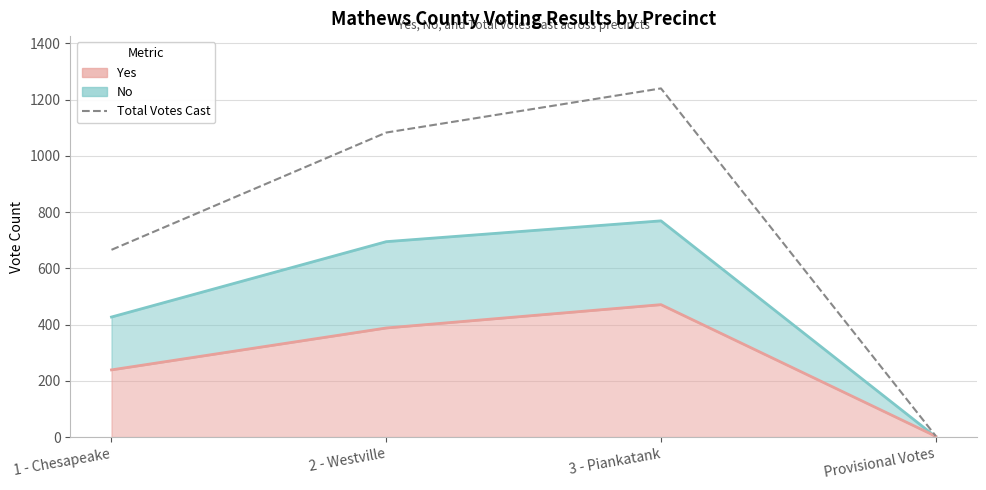

Between 3 - Piankatank and 2 - Westville, which is larger?

3 - Piankatank